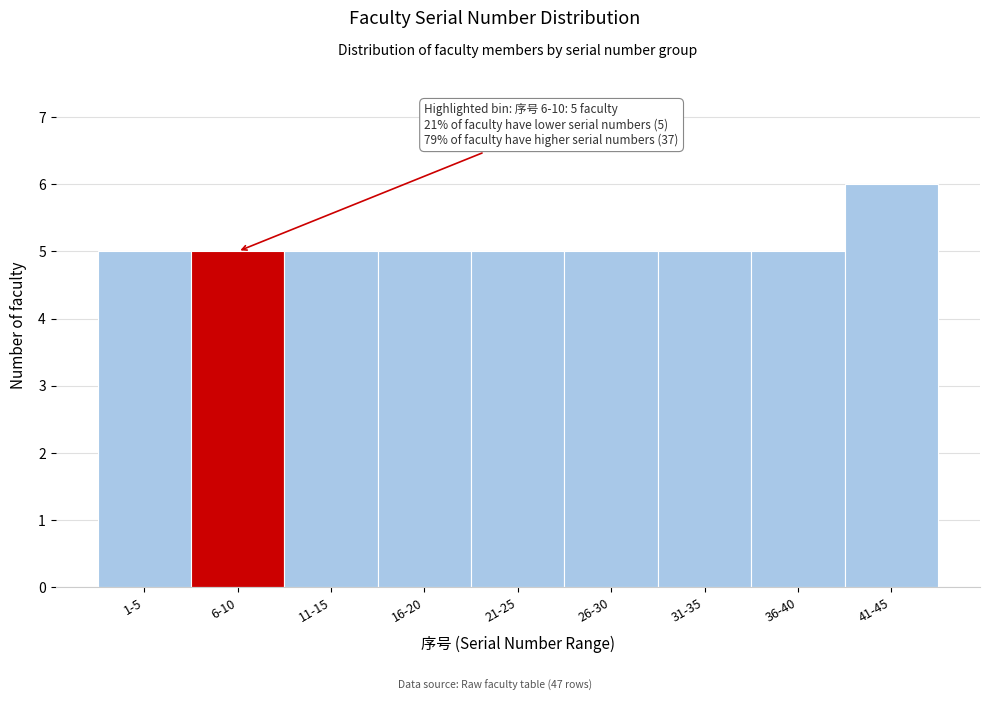

Reading left to right, what are all the values shown in this chart?

5	5	5	5	5	5	5	5	6